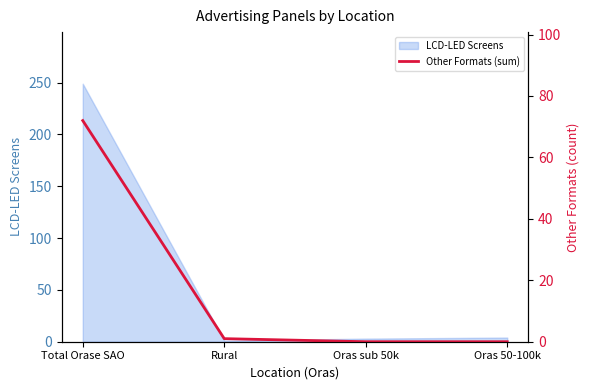

Where does the data first go above 1?

Total Orase SAO